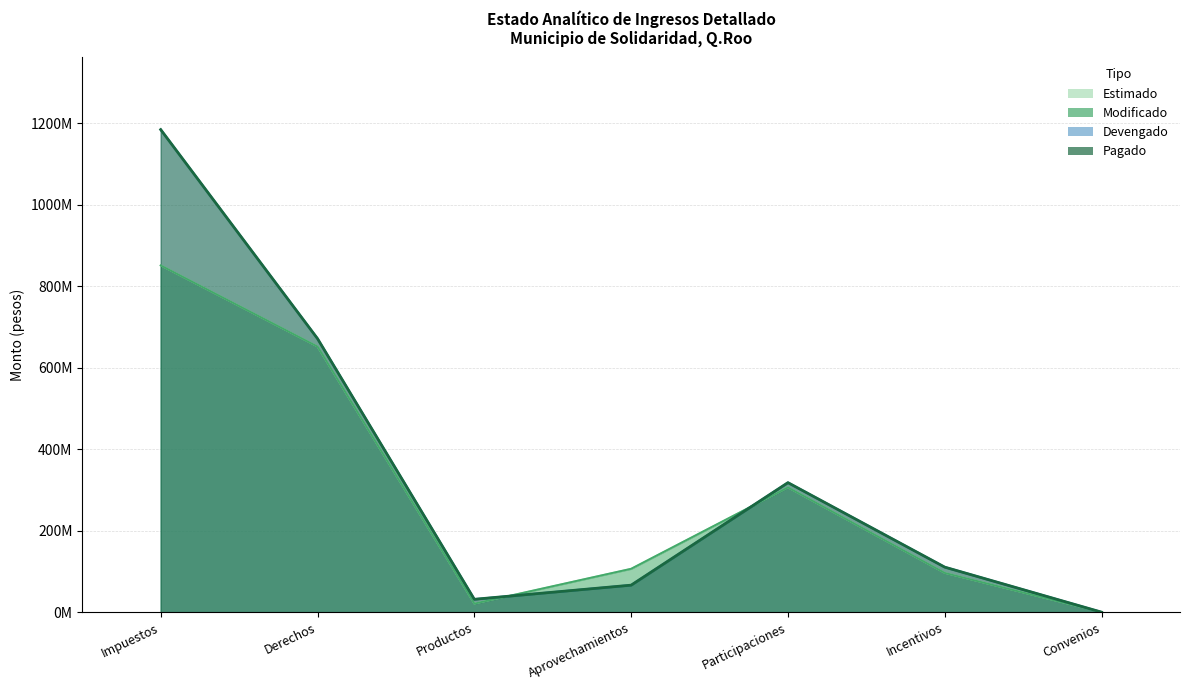

What is the sum of all Pagado values?

2382952511.3